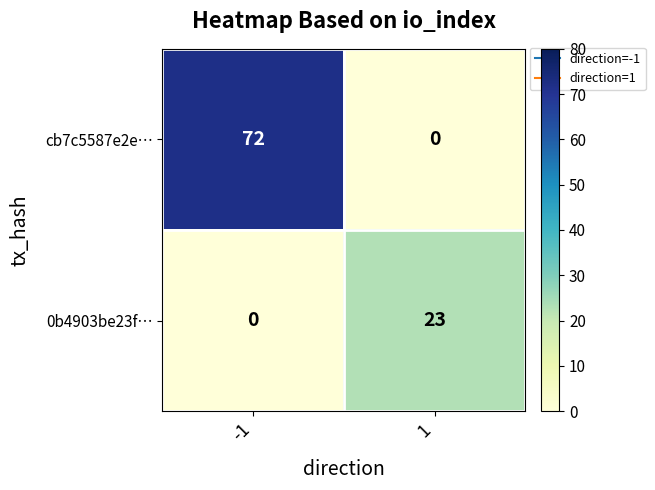

What is the difference between the maximum and minimum values in the cb7c5587e2e… series?

72